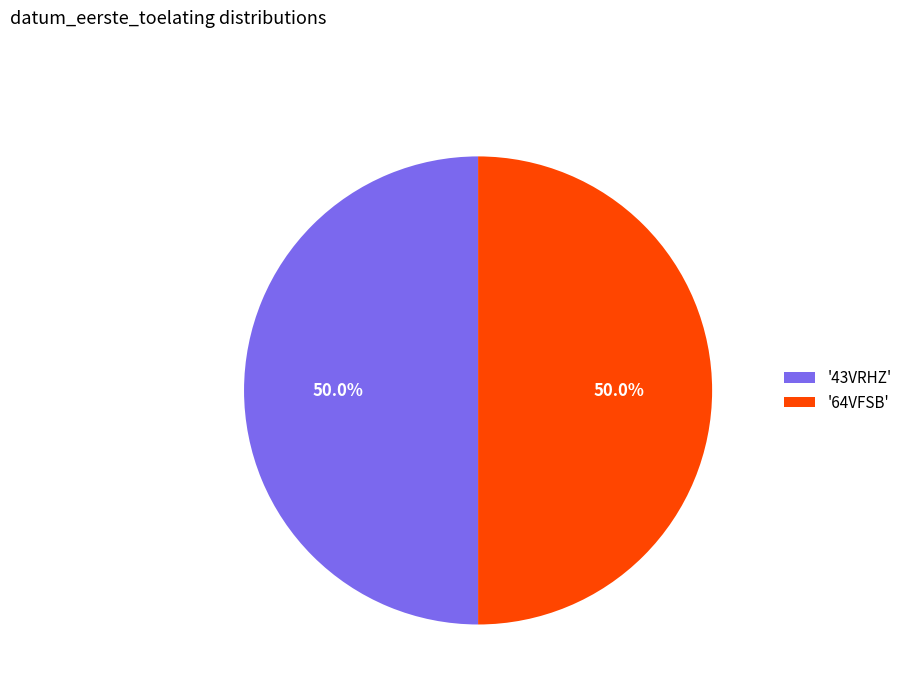

What percentage is NOT represented by '64VFSB'?

50.0%